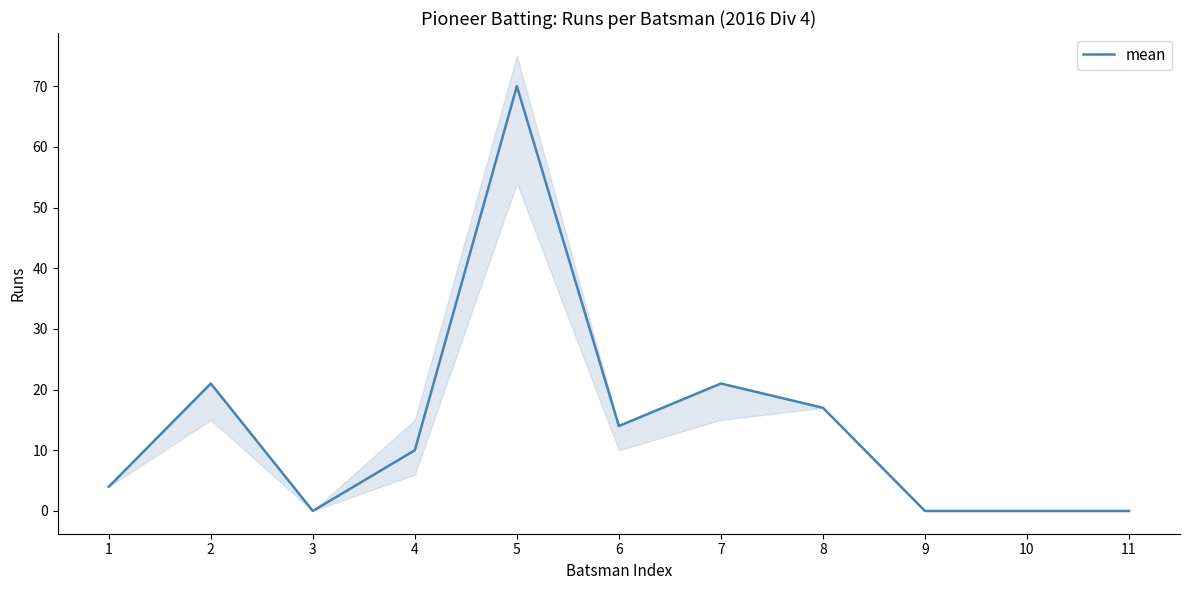

Where is the first local maximum?

2